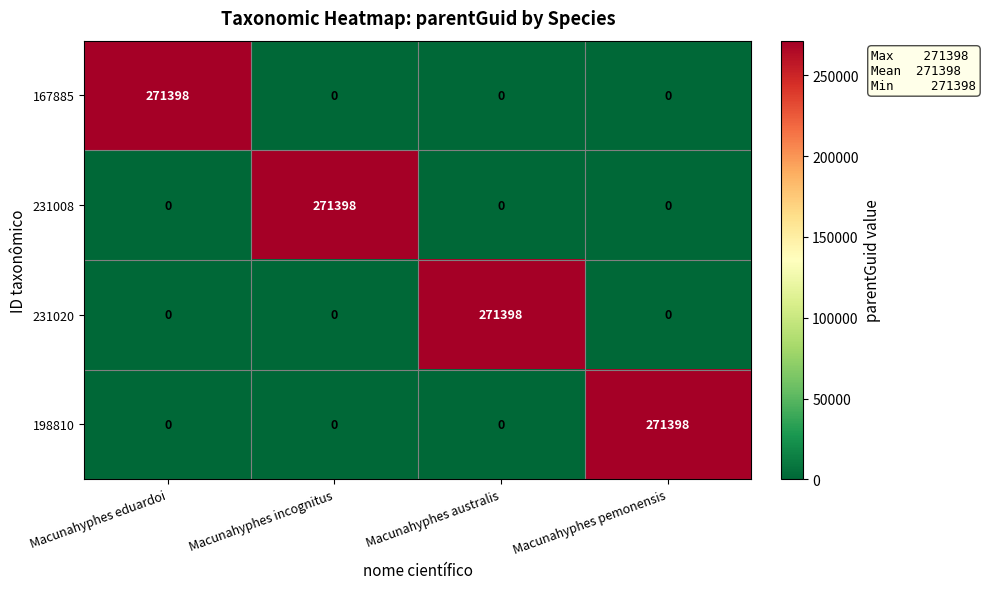

At how many categories does at least one series exceed 96421?

4